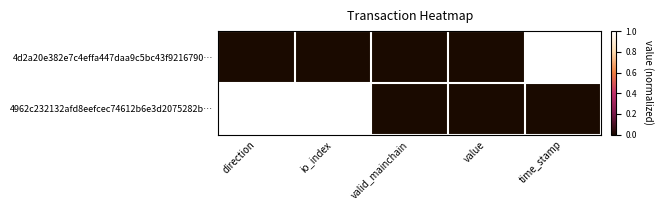

Reading right to left, extract all data points from this chart.

4d2a20e382e7c4effa447daa9c5bc43f9216790…: time_stamp=1	value=0	valid_mainchain=0	io_index=0	direction=0
4962c232132afd8eefcec74612b6e3d2075282b…: time_stamp=0	value=0	valid_mainchain=0	io_index=1	direction=1